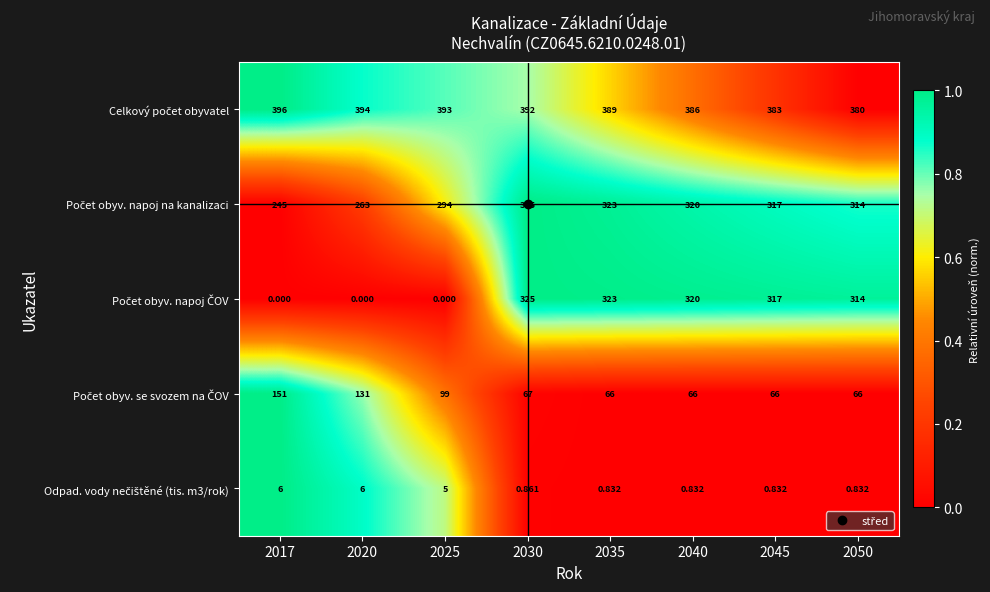

What is the spread (max minus min) of values at 2050?

379.2